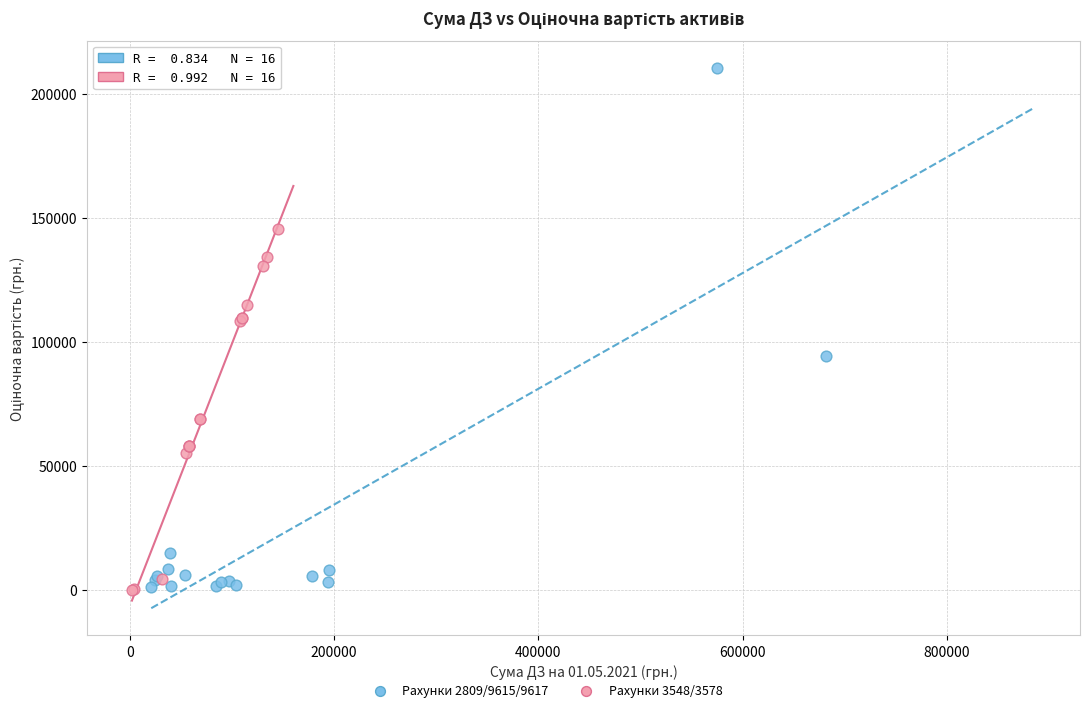

Which series reaches the maximum Y coordinate?

Рахунки 2809/9615/9617